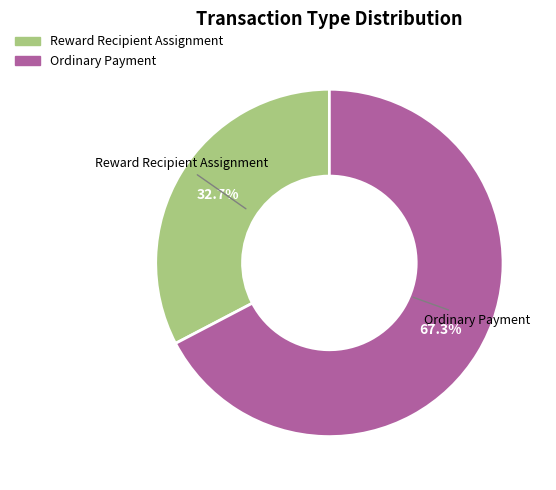

What percentage is the Reward Recipient Assignment slice, to the nearest percent?

33%